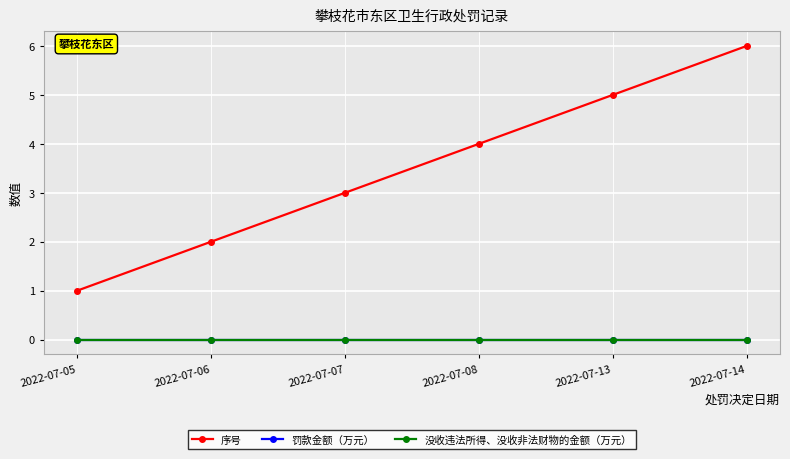

At how many categories does at least one series exceed 0?

6